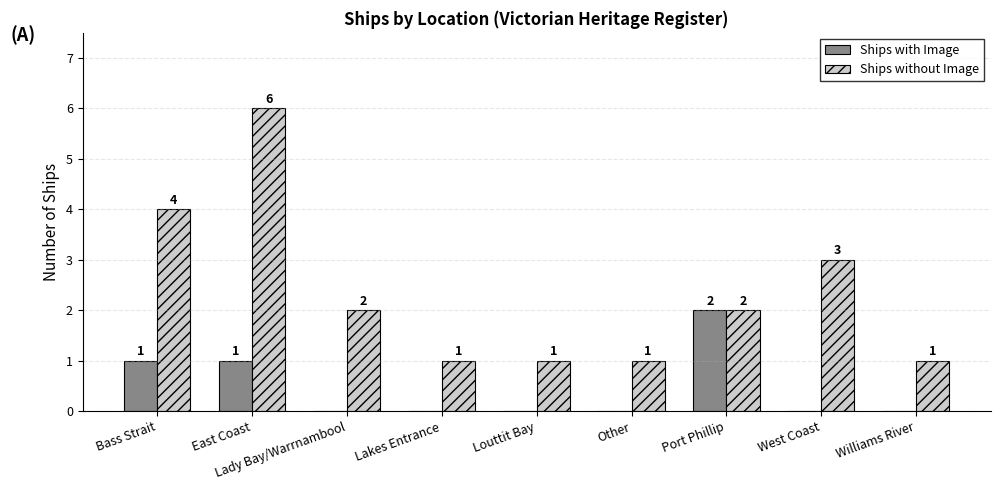

At which category is the sum across all series the highest?

East Coast